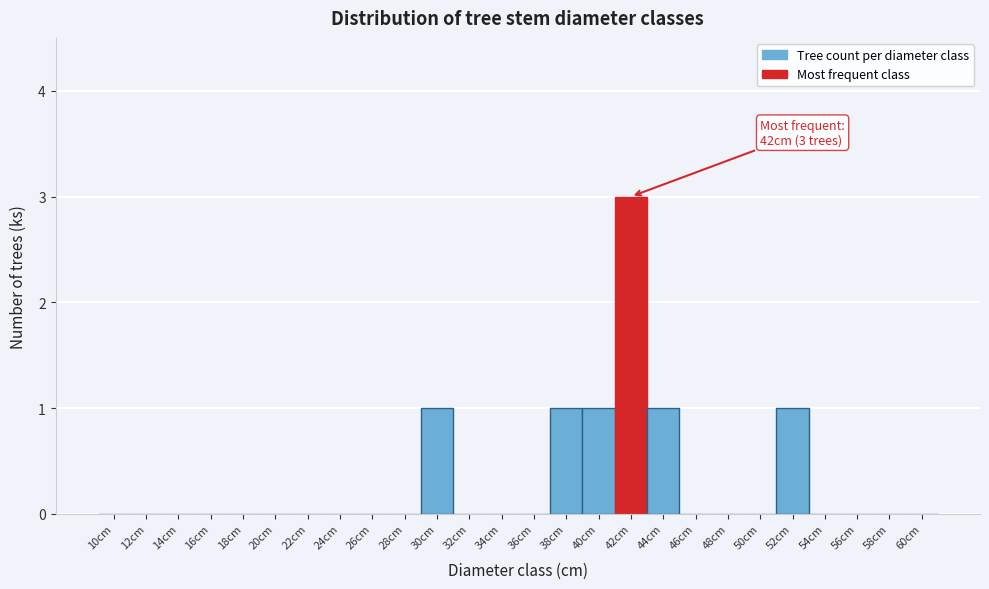

Over which range of the x-axis is the bar tallest?

41 to 43